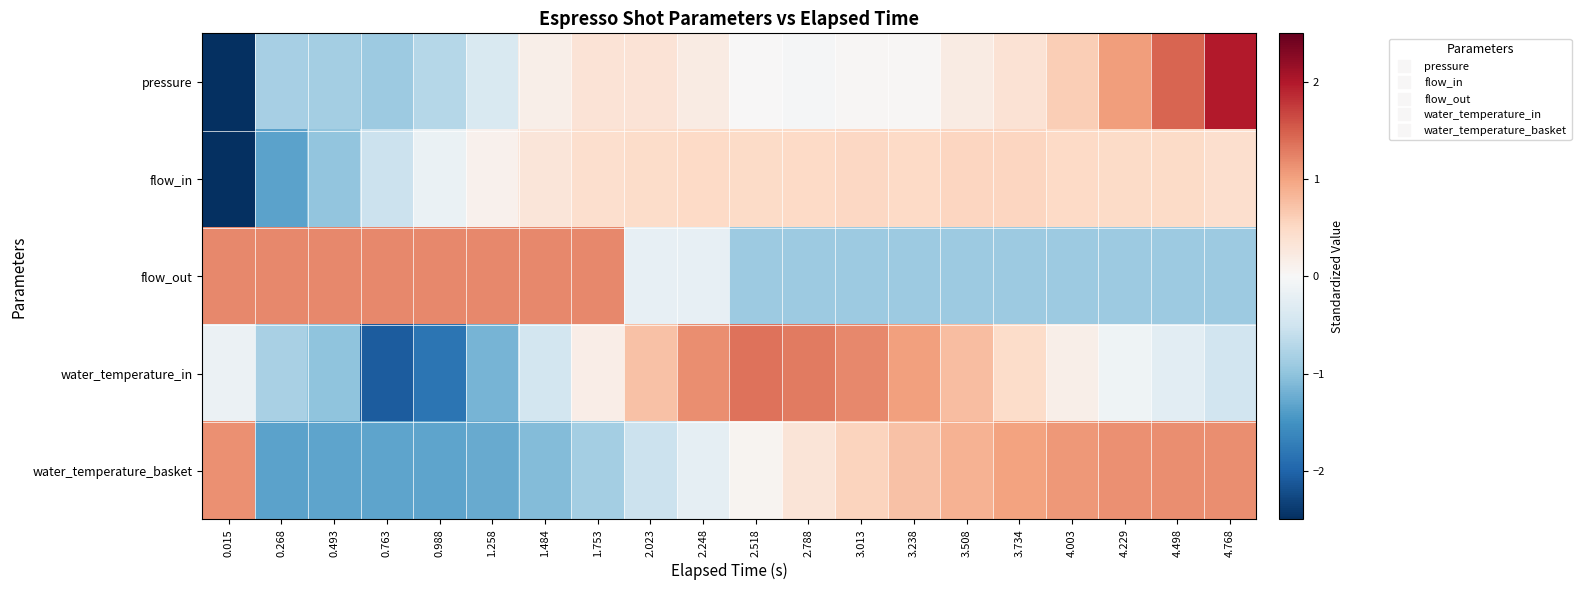

Reading left to right, extract all data points from this chart.

pressure: 0.015=-3.0	0.268=-0.8	0.493=-0.9	0.763=-0.9	0.988=-0.7	1.258=-0.4	1.484=0.1	1.753=0.3	2.023=0.3	2.248=0.2	2.518=0.0	2.788=-0.0	3.013=0.0	3.238=0.0	3.508=0.2	3.734=0.4	4.003=0.6	4.229=1.0	4.498=1.5	4.768=2.0
flow_in: 0.015=-3.7	0.268=-1.3	0.493=-1.0	0.763=-0.5	0.988=-0.2	1.258=0.1	1.484=0.3	1.753=0.4	2.023=0.4	2.248=0.5	2.518=0.5	2.788=0.5	3.013=0.5	3.238=0.5	3.508=0.5	3.734=0.5	4.003=0.5	4.229=0.5	4.498=0.5	4.768=0.4
flow_out: 0.015=1.2	0.268=1.2	0.493=1.2	0.763=1.2	0.988=1.2	1.258=1.2	1.484=1.2	1.753=1.2	2.023=-0.2	2.248=-0.2	2.518=-0.9	2.788=-0.9	3.013=-0.9	3.238=-0.9	3.508=-0.9	3.734=-0.9	4.003=-0.9	4.229=-0.9	4.498=-0.9	4.768=-0.9
water_temperature_in: 0.015=-0.1	0.268=-0.8	0.493=-1.0	0.763=-2.1	0.988=-1.8	1.258=-1.2	1.484=-0.5	1.753=0.2	2.023=0.7	2.248=1.2	2.518=1.4	2.788=1.3	3.013=1.2	3.238=1.0	3.508=0.8	3.734=0.5	4.003=0.1	4.229=-0.1	4.498=-0.3	4.768=-0.5
water_temperature_basket: 0.015=1.1	0.268=-1.3	0.493=-1.3	0.763=-1.3	0.988=-1.3	1.258=-1.3	1.484=-1.1	1.753=-0.8	2.023=-0.5	2.248=-0.2	2.518=0.1	2.788=0.3	3.013=0.5	3.238=0.7	3.508=0.9	3.734=1.0	4.003=1.1	4.229=1.1	4.498=1.2	4.768=1.2